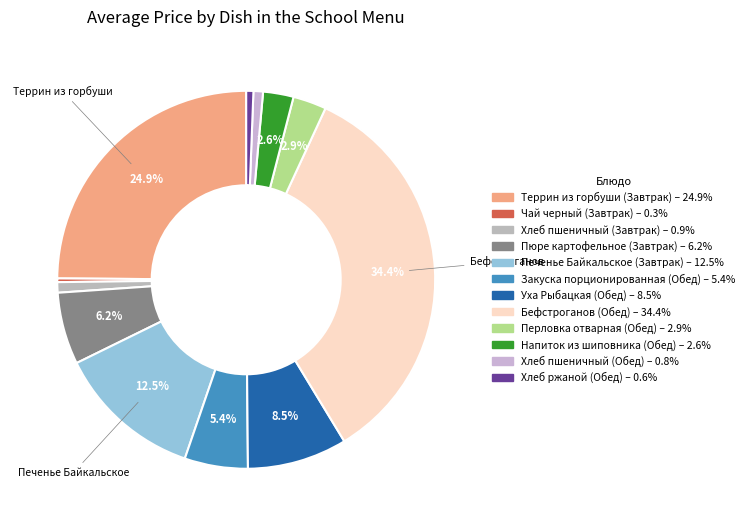

Which slice is the largest?

Бефстроганов (Обед)